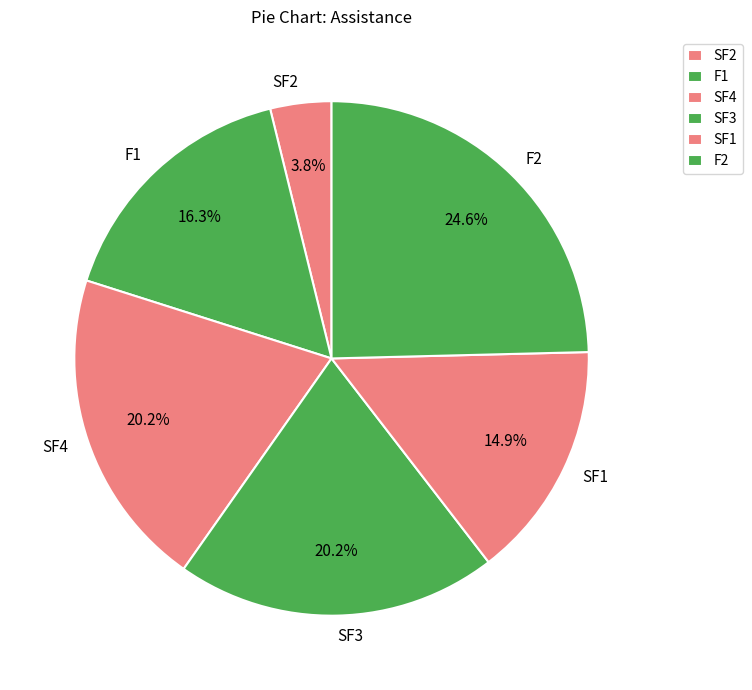

How many slices are in this pie chart?

6